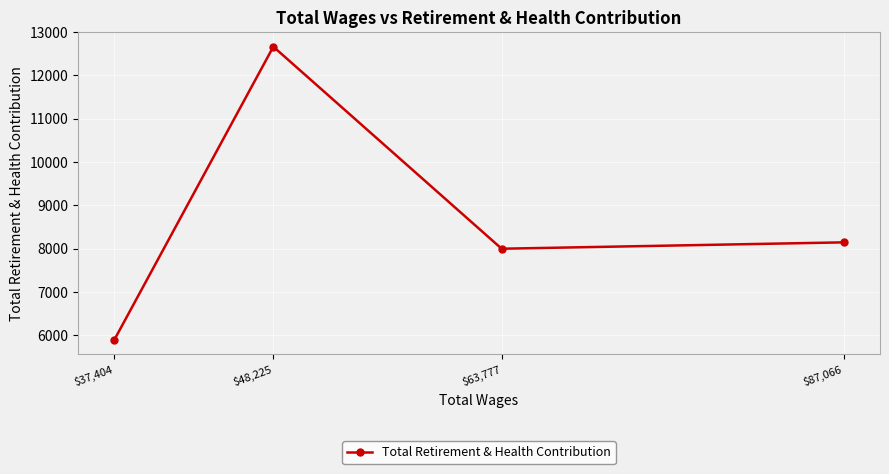

Where is the first local minimum?

$63,777